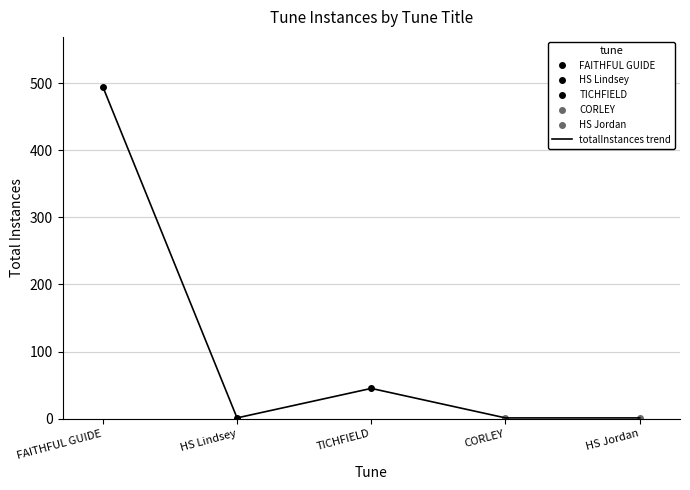

What is the ratio of the value at FAITHFUL GUIDE to the value at TICHFIELD?

11.0